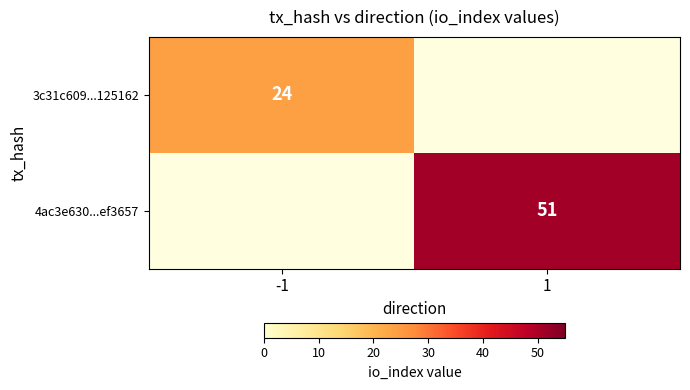

At how many categories does at least one series exceed 42?

1